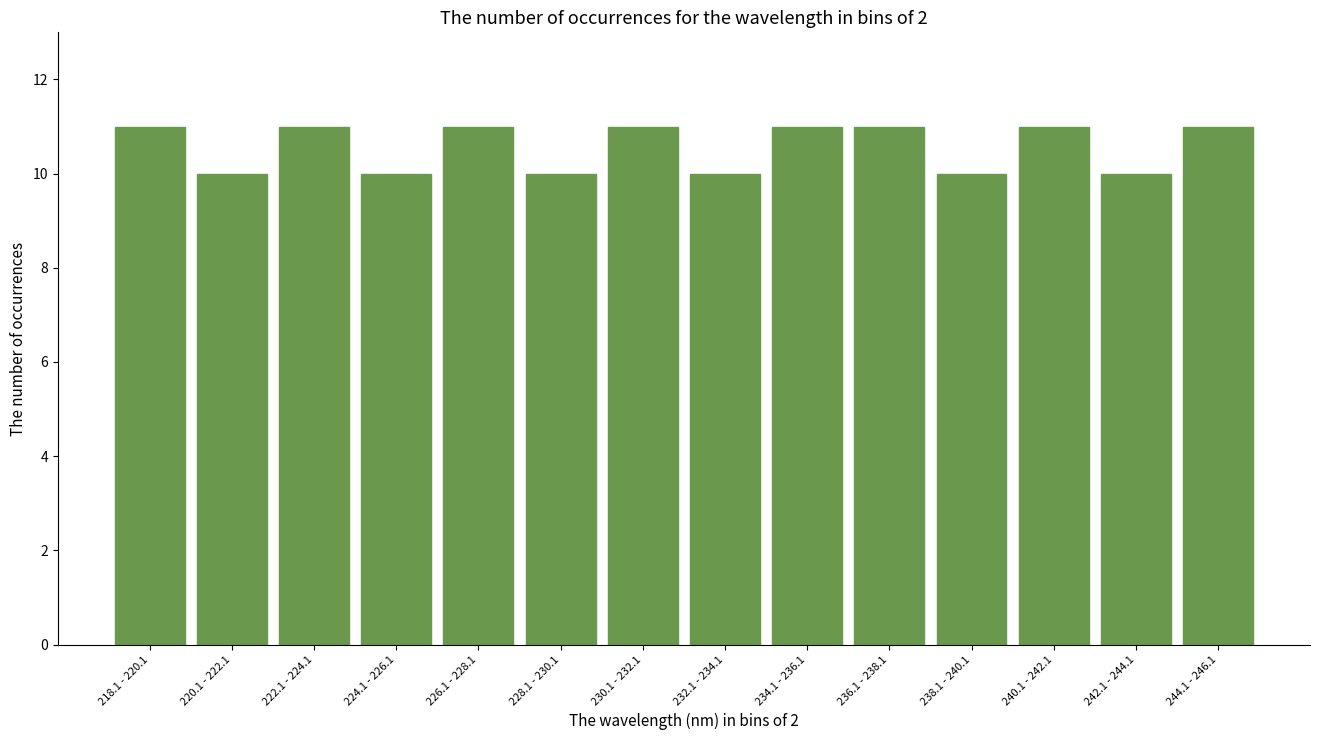

Reading left to right, list all the values displayed in this chart.

11	10	11	10	11	10	11	10	11	11	10	11	10	11